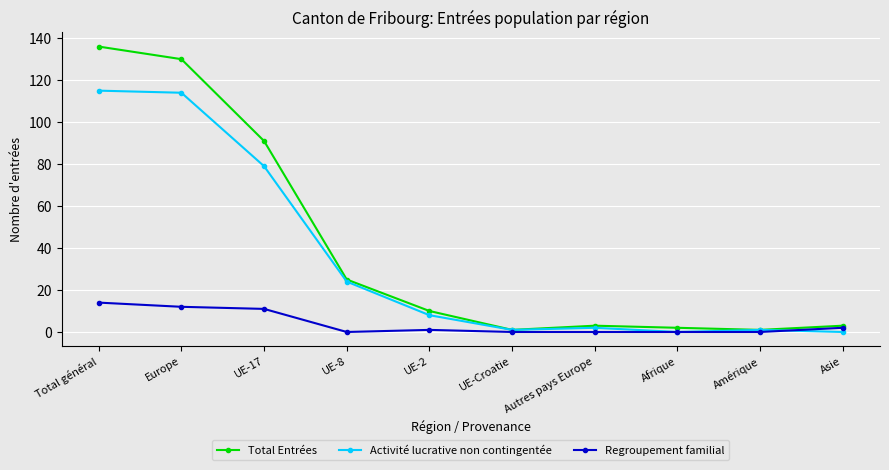

Which category has the highest value in the Total Entrées series?

Total général